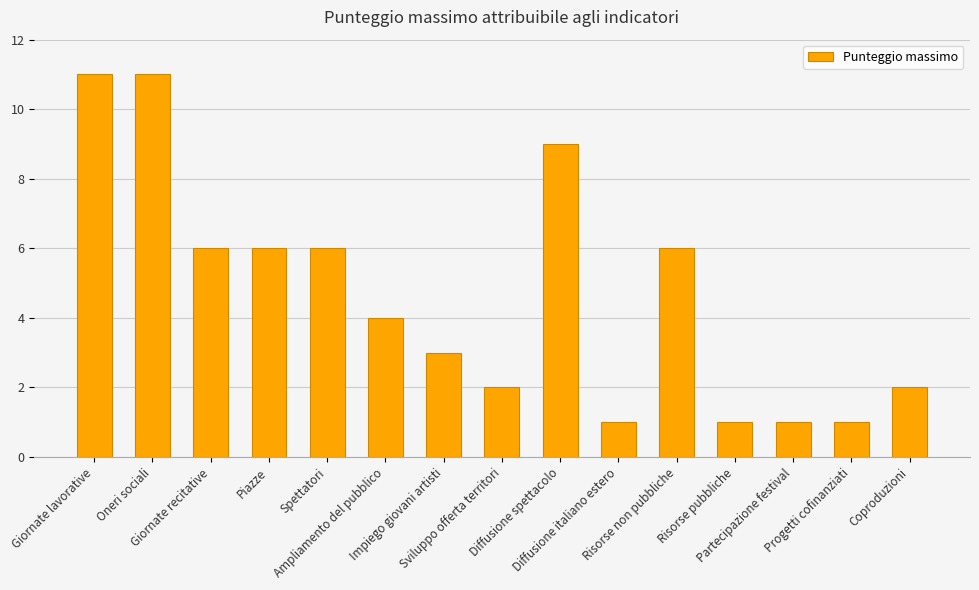

Reading right to left, transcribe all the data shown in this chart.

Coproduzioni=2	Progetti cofinanziati=1	Partecipazione festival=1	Risorse pubbliche=1	Risorse non pubbliche=6	Diffusione italiano estero=1	Diffusione spettacolo=9	Sviluppo offerta territori=2	Impiego giovani artisti=3	Ampliamento del pubblico=4	Spettatori=6	Piazze=6	Giornate recitative=6	Oneri sociali=11	Giornate lavorative=11